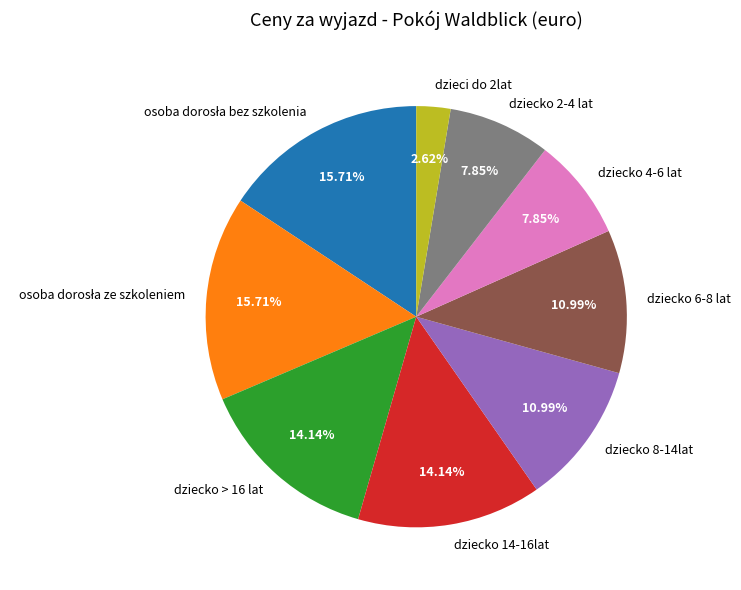

How many segments does this pie chart have?

9